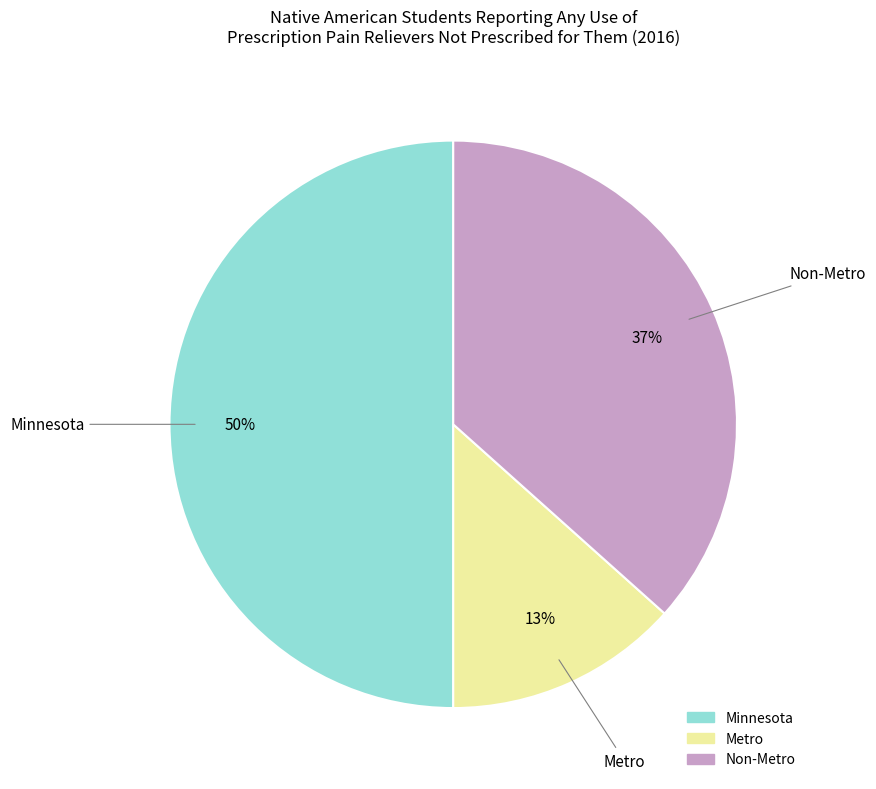

Is Metro the majority of the pie?

No